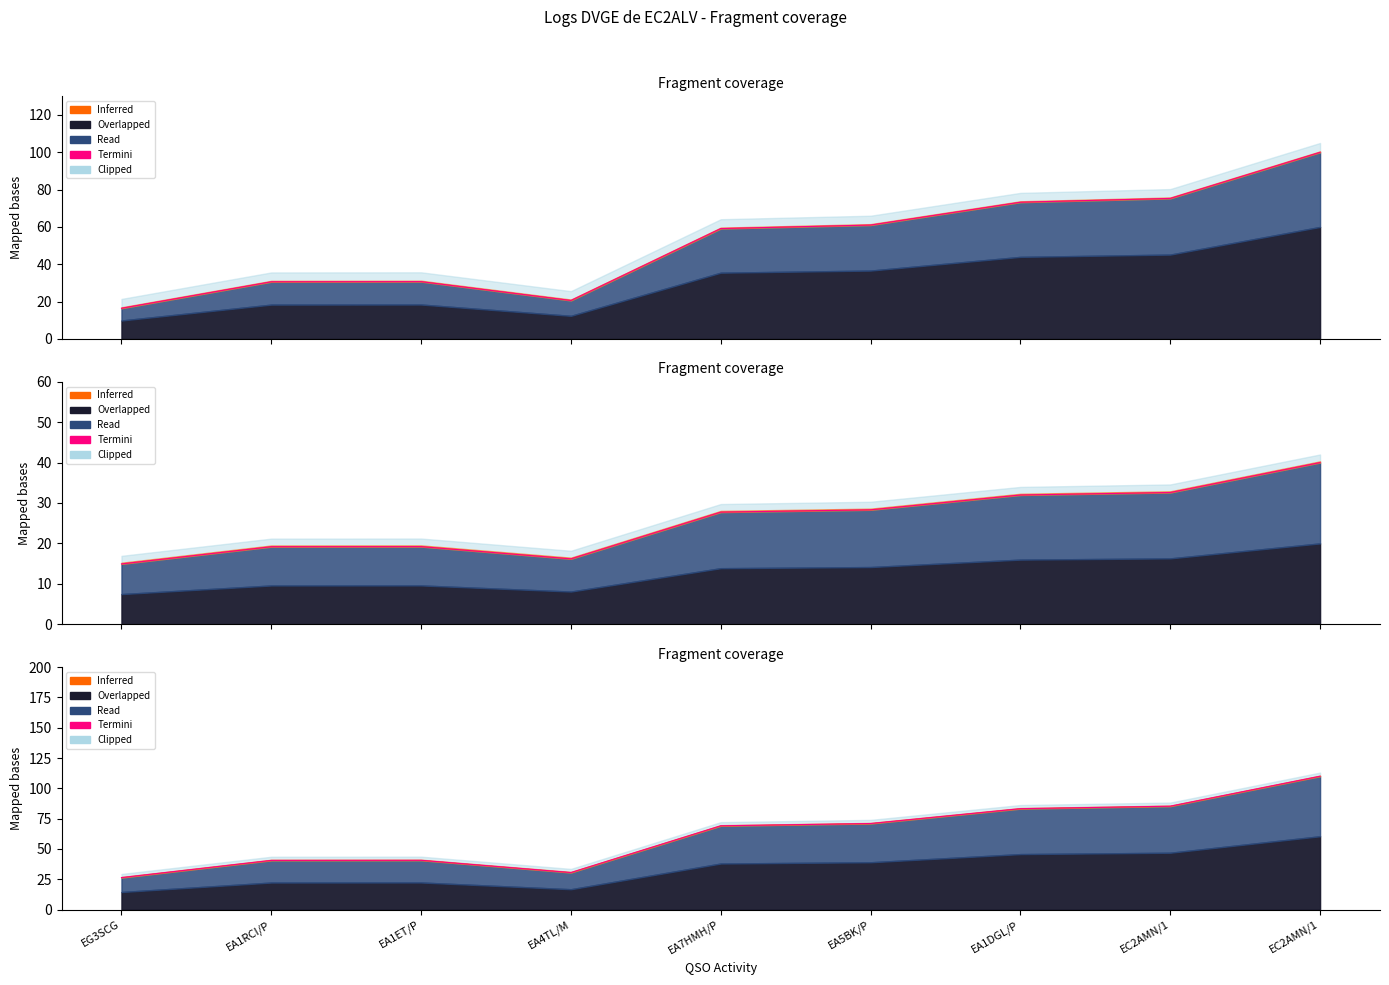

Reading left to right, transcribe all the data shown in this chart.

EG3SCG=26.4	EA1RCI/P=40.6	EA1ET/P=40.7	EA4TL/M=30.6	EA7HMH/P=69.1	EA5BK/P=71.0	EA1DGL/P=83.3	EC2AMN/1=85.3	EC2AMN/1=110.0